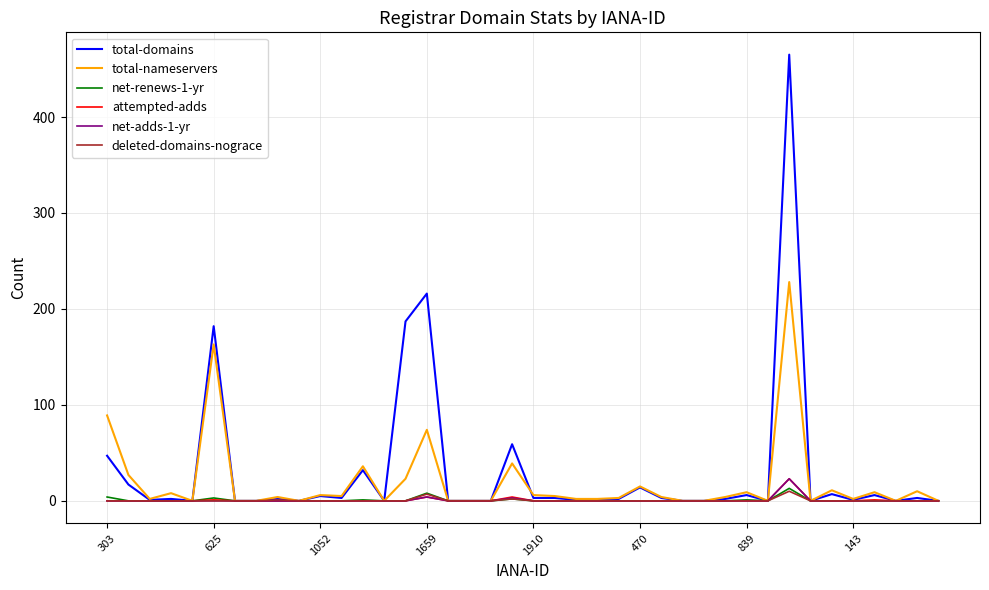

Which series has the widest spread of values?

total-domains